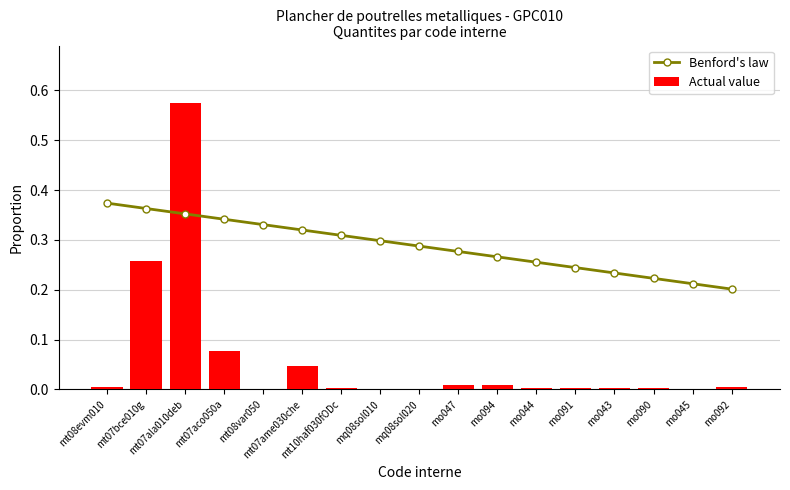

Which series has the largest total across all categories?

Benford's law